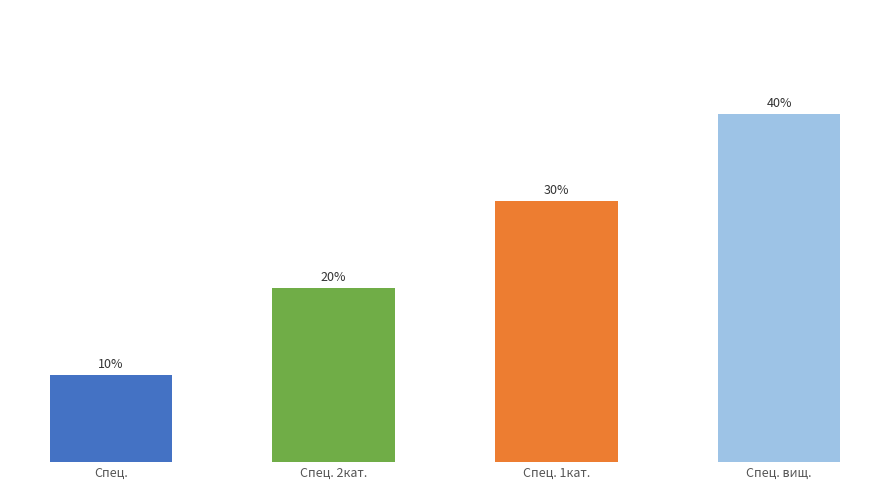

Rank the categories by value from highest to lowest.

Спец. вищ., Спец. 1кат., Спец. 2кат., Спец.